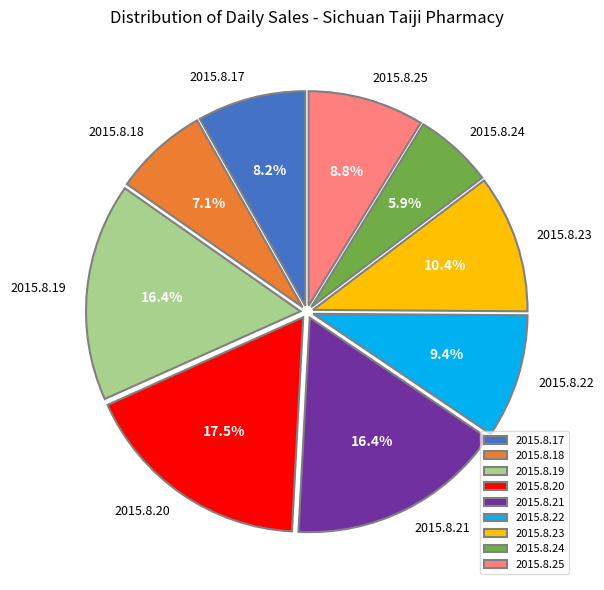

Which has a higher value, 2015.8.25 or 2015.8.18?

2015.8.25